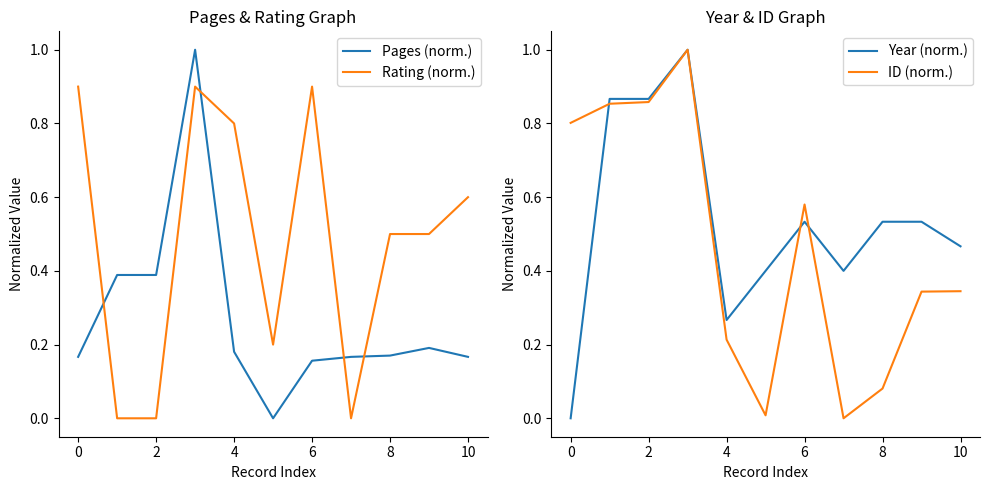

Is it true that ID (norm.) equals 0.2 at 0?

False